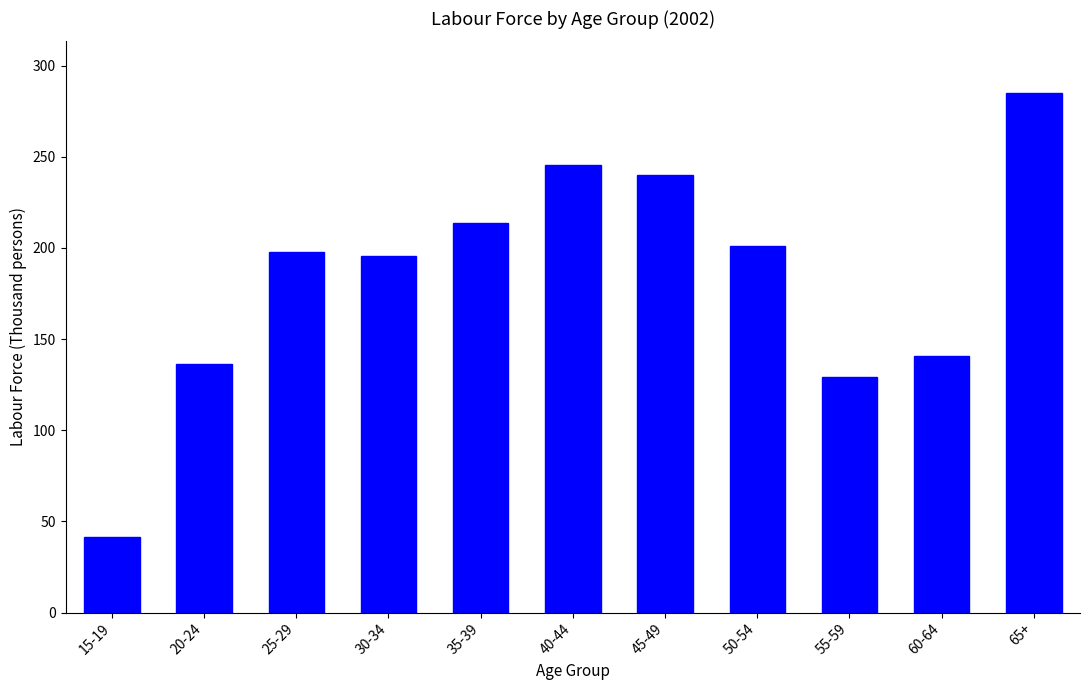

The value at 20-24 is 136.1. True or false?

True